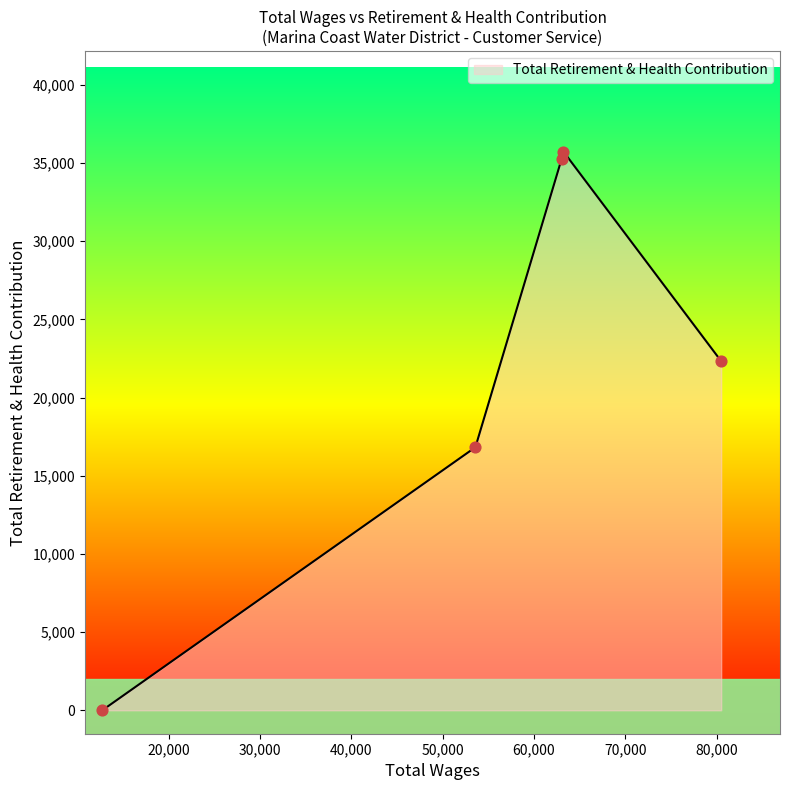

What is the greatest value displayed?

35734